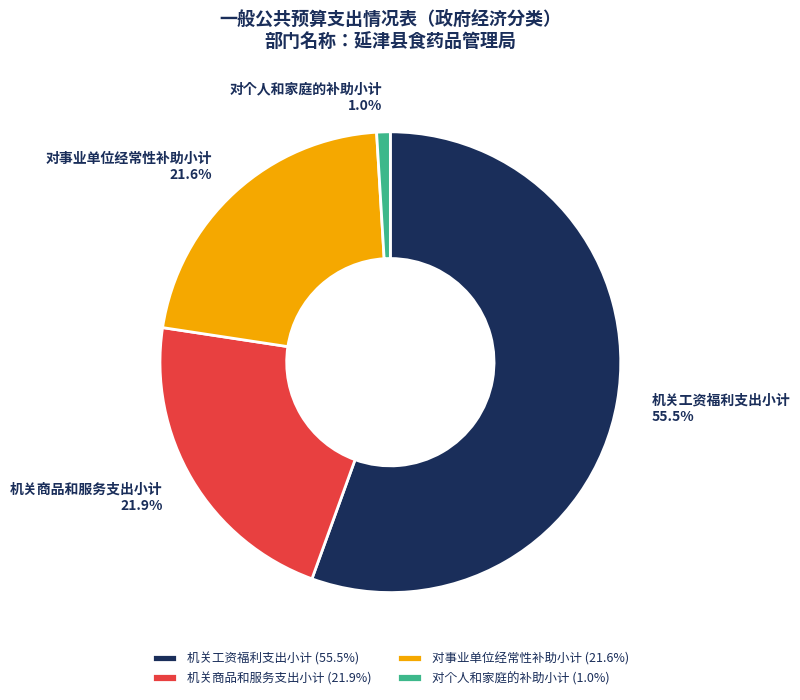

How many segments does this pie chart have?

4